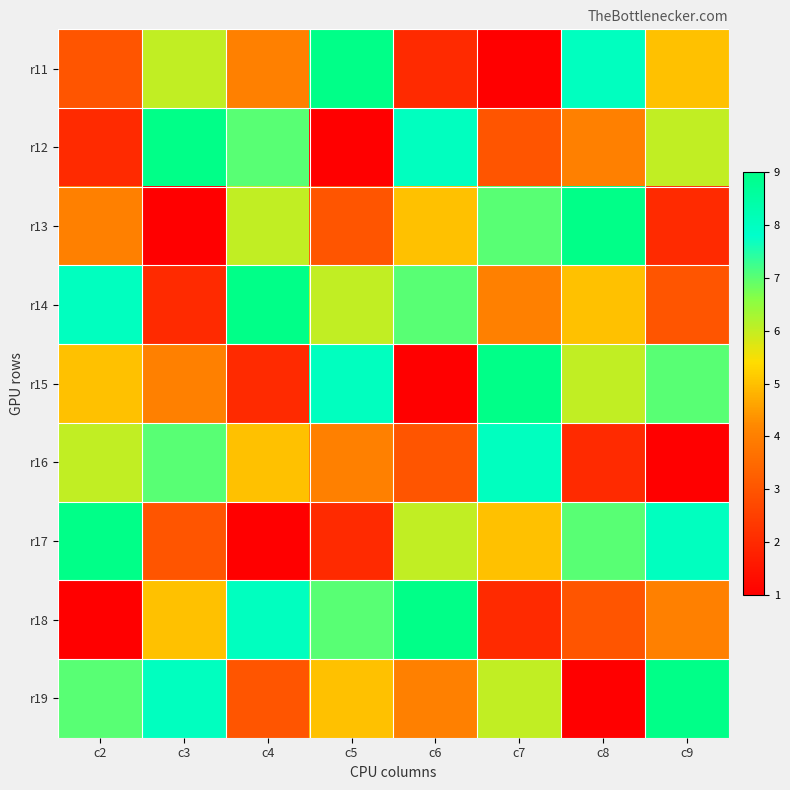

Which category has the highest value across all series?

c5